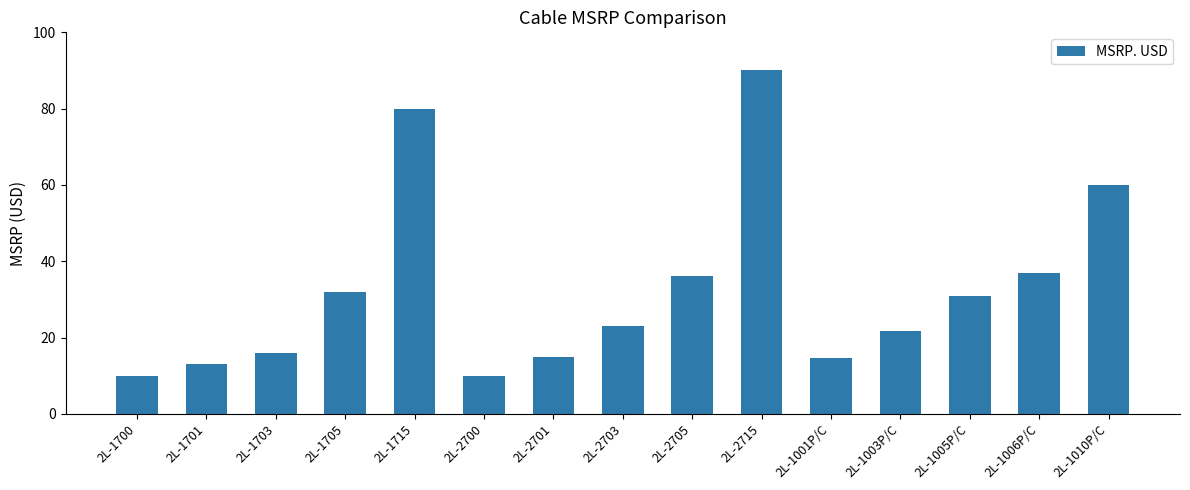

What is the greatest value displayed?

90.0